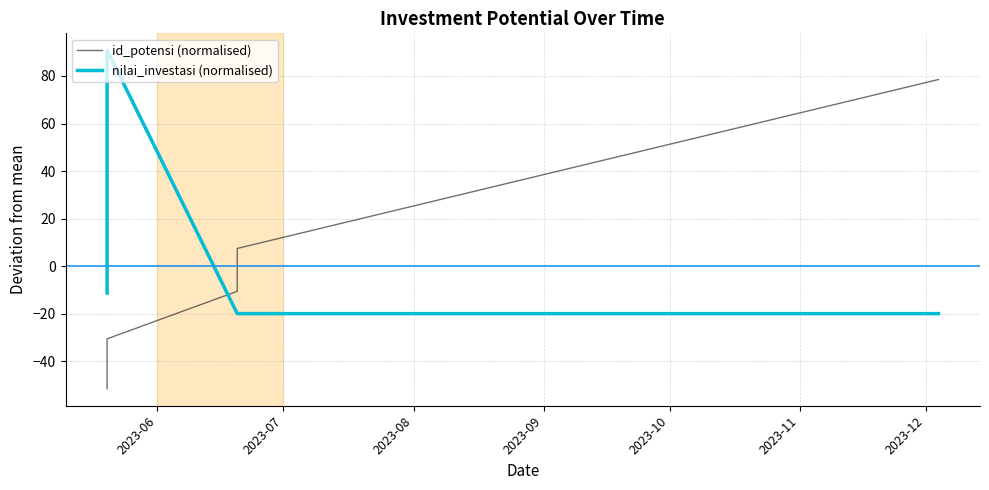

How many values in the nilai_investasi (normalised) series are below -19?

4